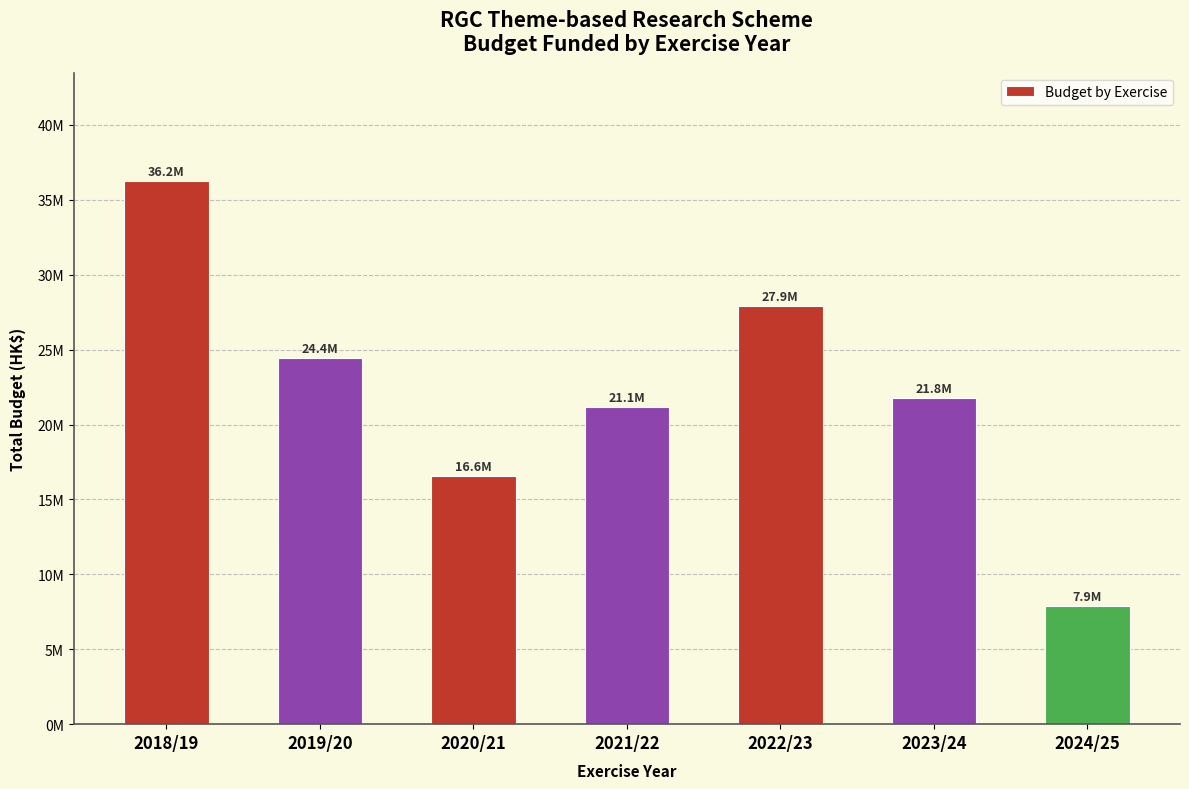

Rank the categories by value from lowest to highest.

2024/25, 2020/21, 2021/22, 2023/24, 2019/20, 2022/23, 2018/19